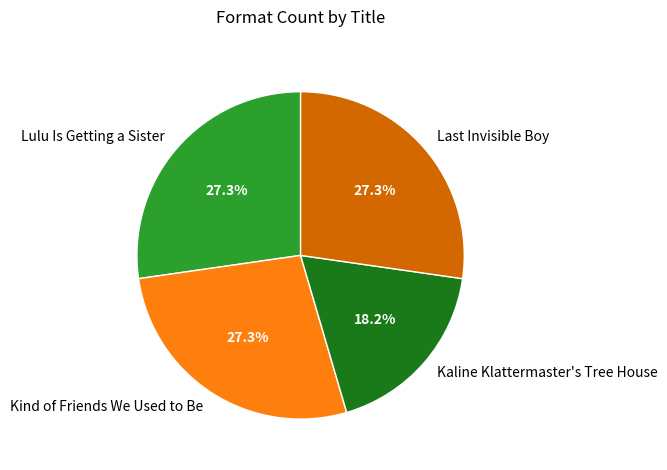

What is the smallest slice in the pie chart?

Kaline Klattermaster's Tree House